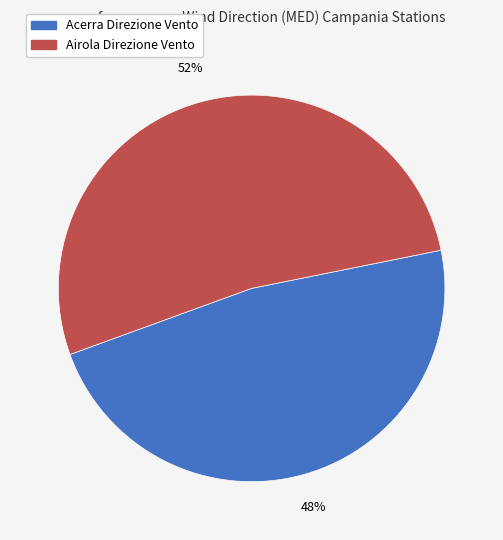

Is there any slice that represents more than half of the pie?

Yes